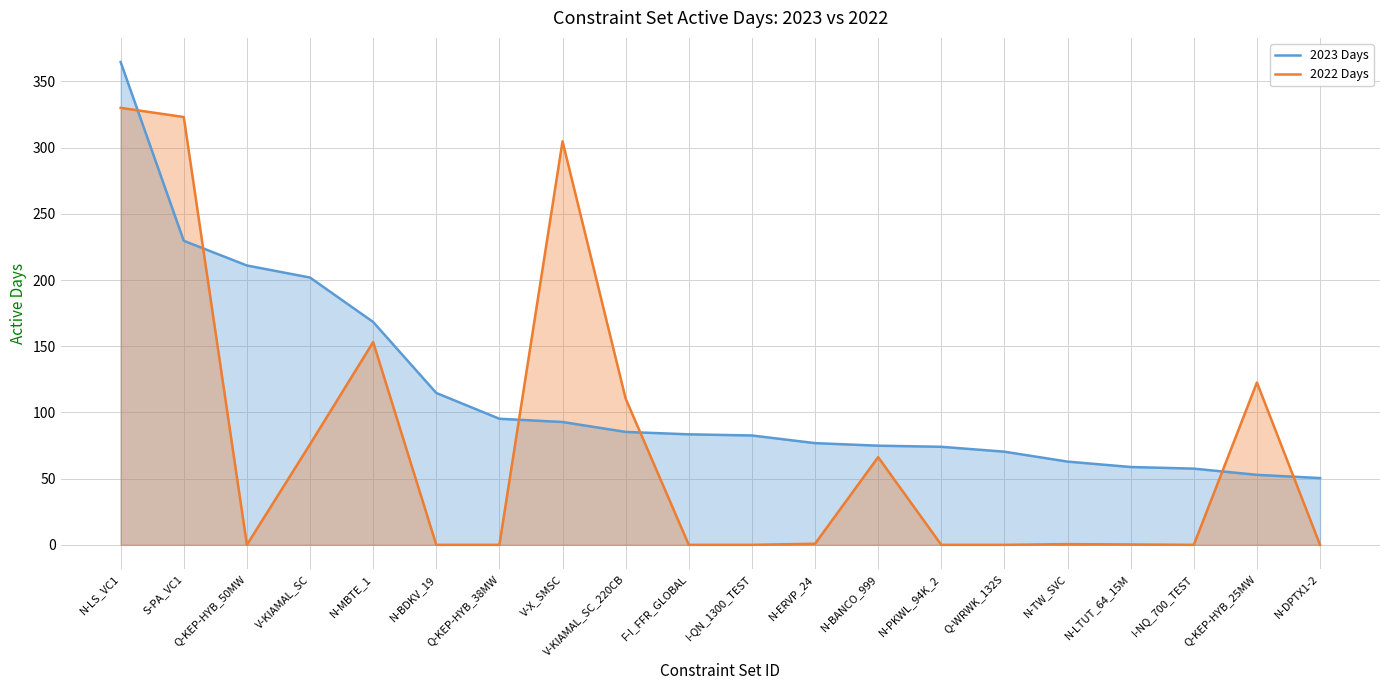

What is the difference between the second highest and second lowest values in the 2022 Days series?

323.1